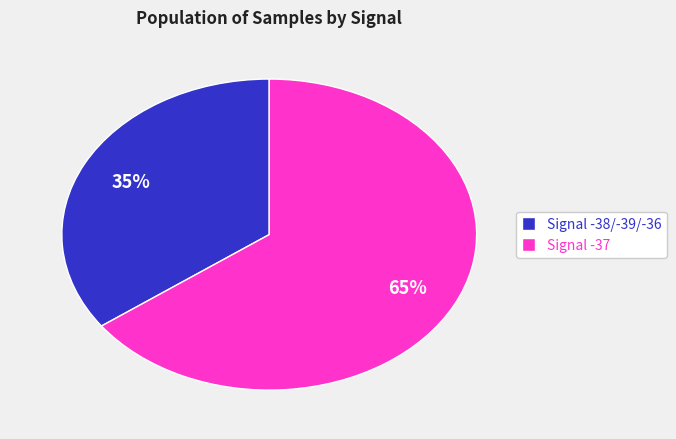

Rank the categories by value from lowest to highest.

Signal -38/-39/-36, Signal -37